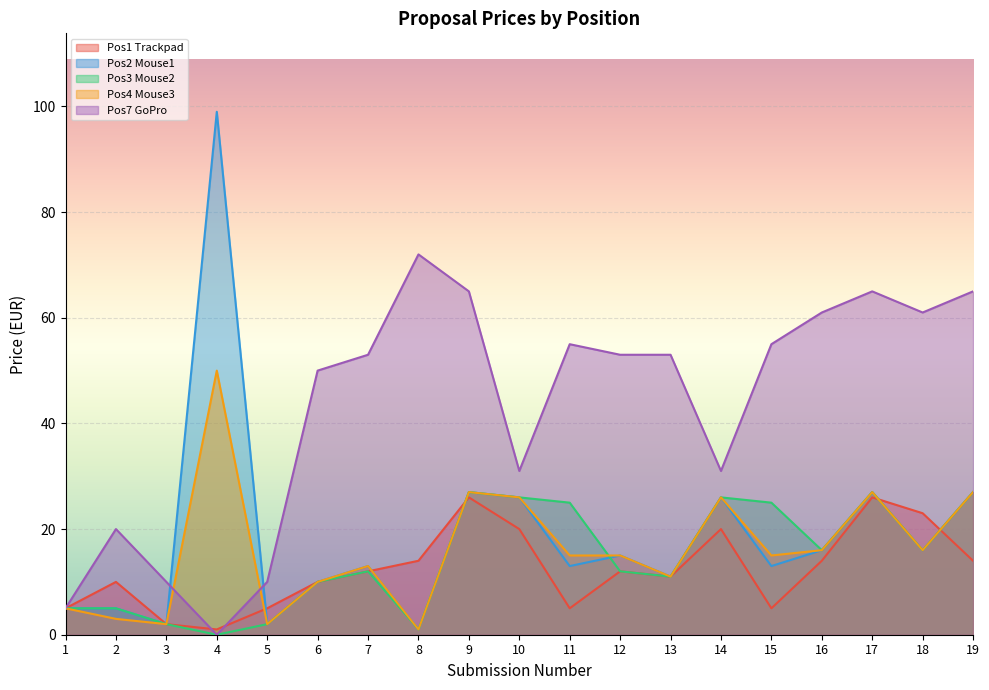

Is it true that Pos7 GoPro equals 31 at 14?

True